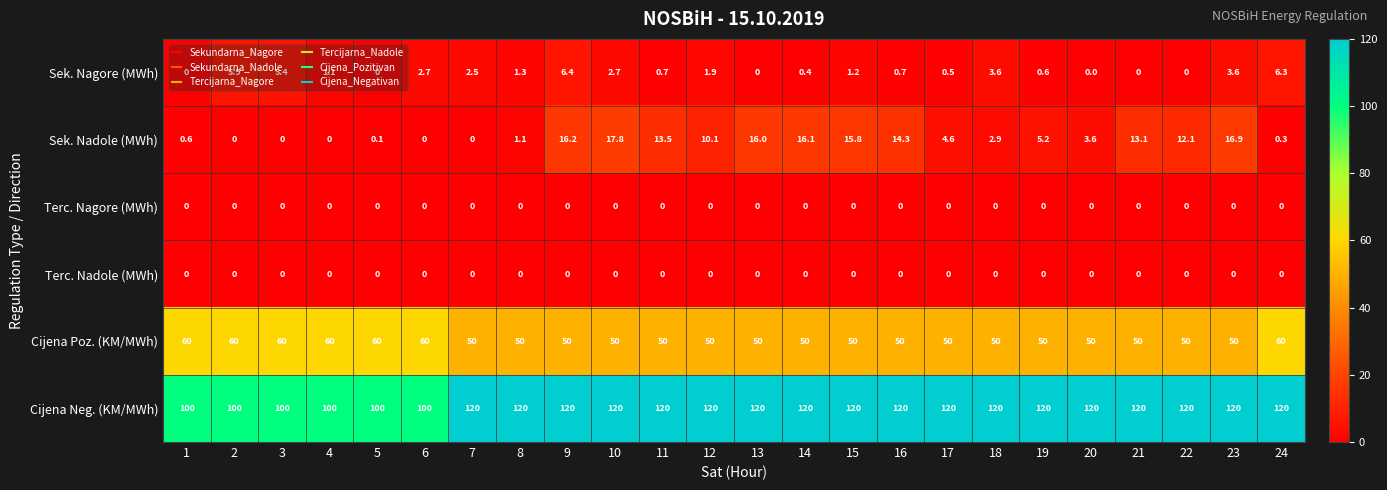

Is it true that Cijena Poz. (KM/MWh) equals 22.1 at 15?

False